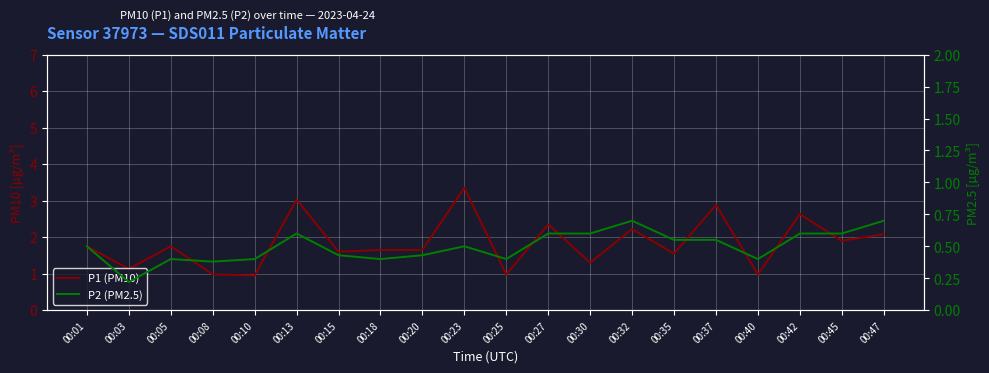

Rank the categories by P1 (PM10) value from highest to lowest.

00:23, 00:13, 00:37, 00:42, 00:27, 00:32, 00:47, 00:45, 00:01, 00:05, 00:18, 00:20, 00:15, 00:35, 00:30, 00:03, 00:08, 00:25, 00:40, 00:10